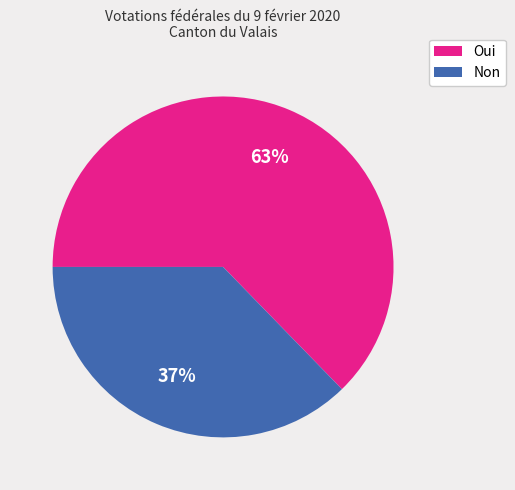

Which has a higher value, Non or Oui?

Oui